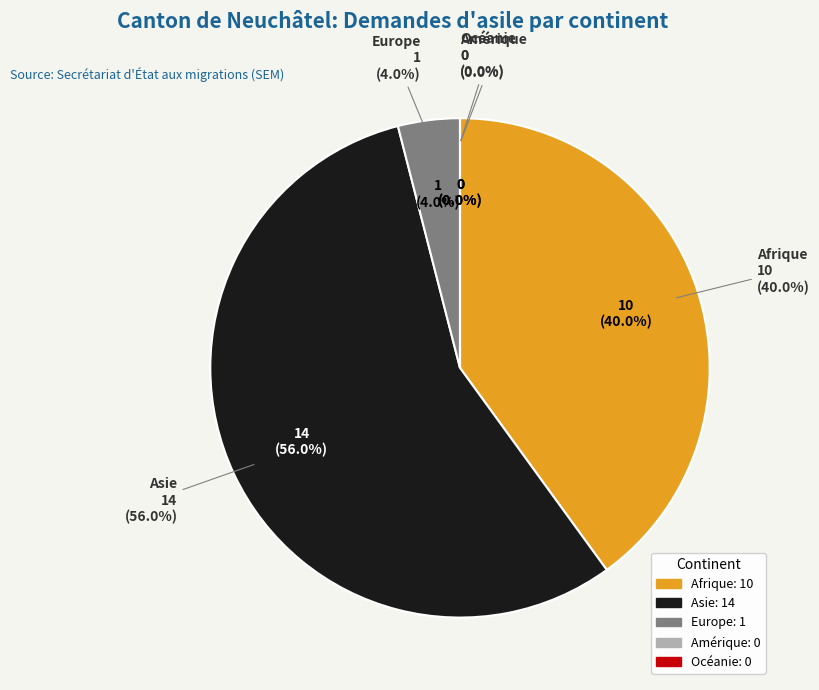

Which has a higher value, Asie or Océanie?

Asie